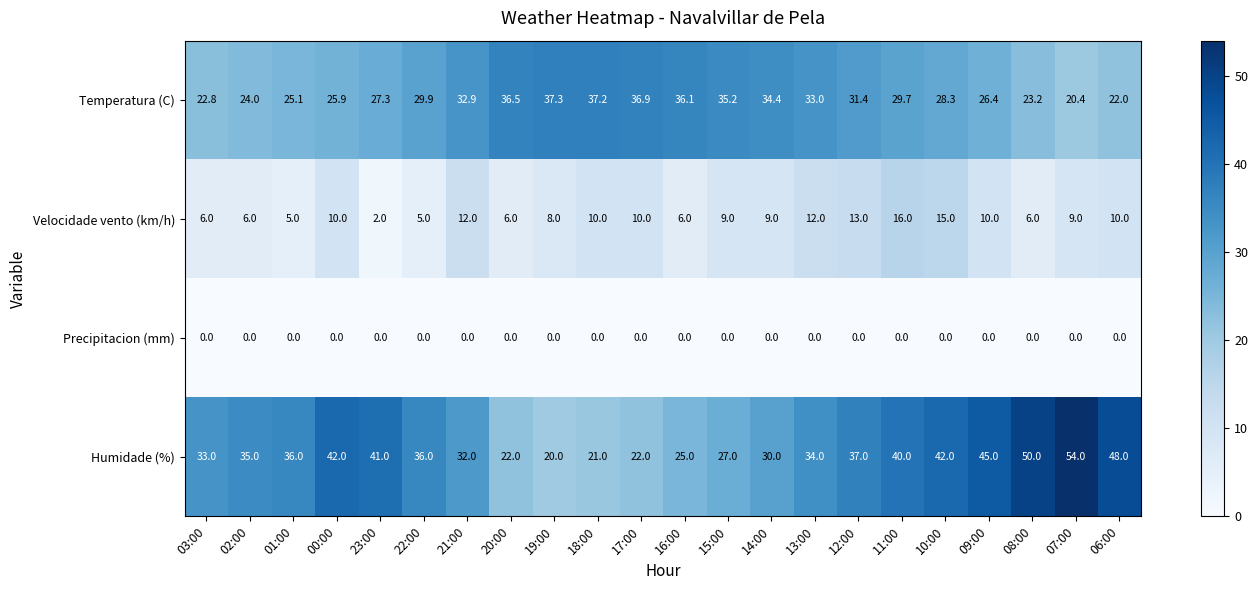

Which series changed the most between 03:00 and 00:00?

Humidade (%)